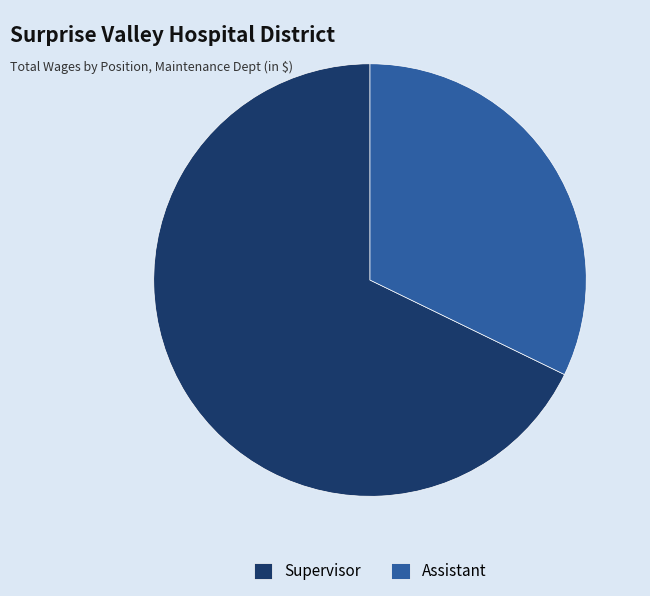

Is the sum of Supervisor and Assistant greater than half?

Yes